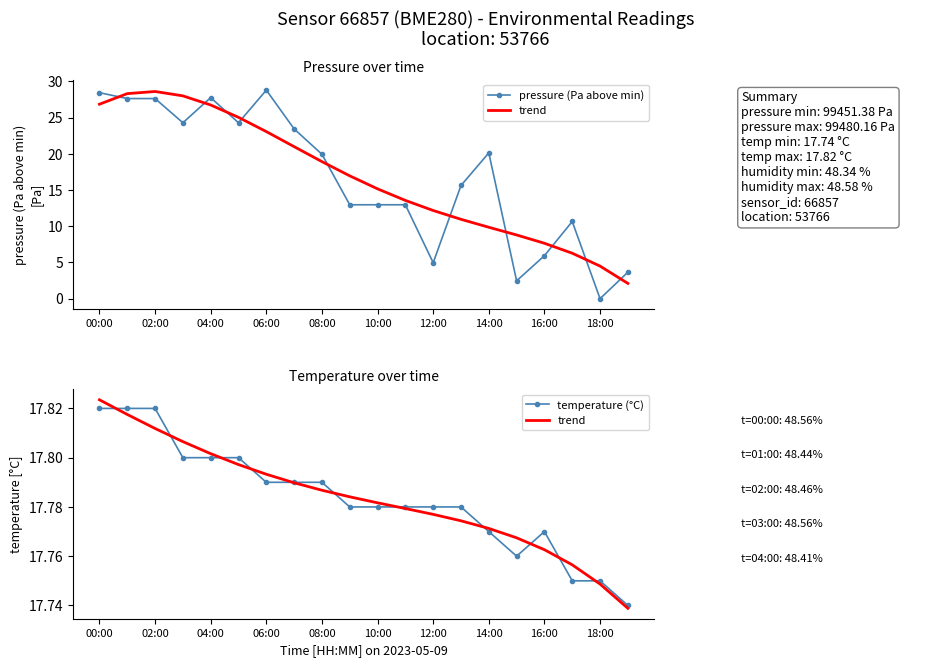

Rank the series by their maximum value, from lowest to highest.

temperature (°C), trend, pressure (Pa above min)